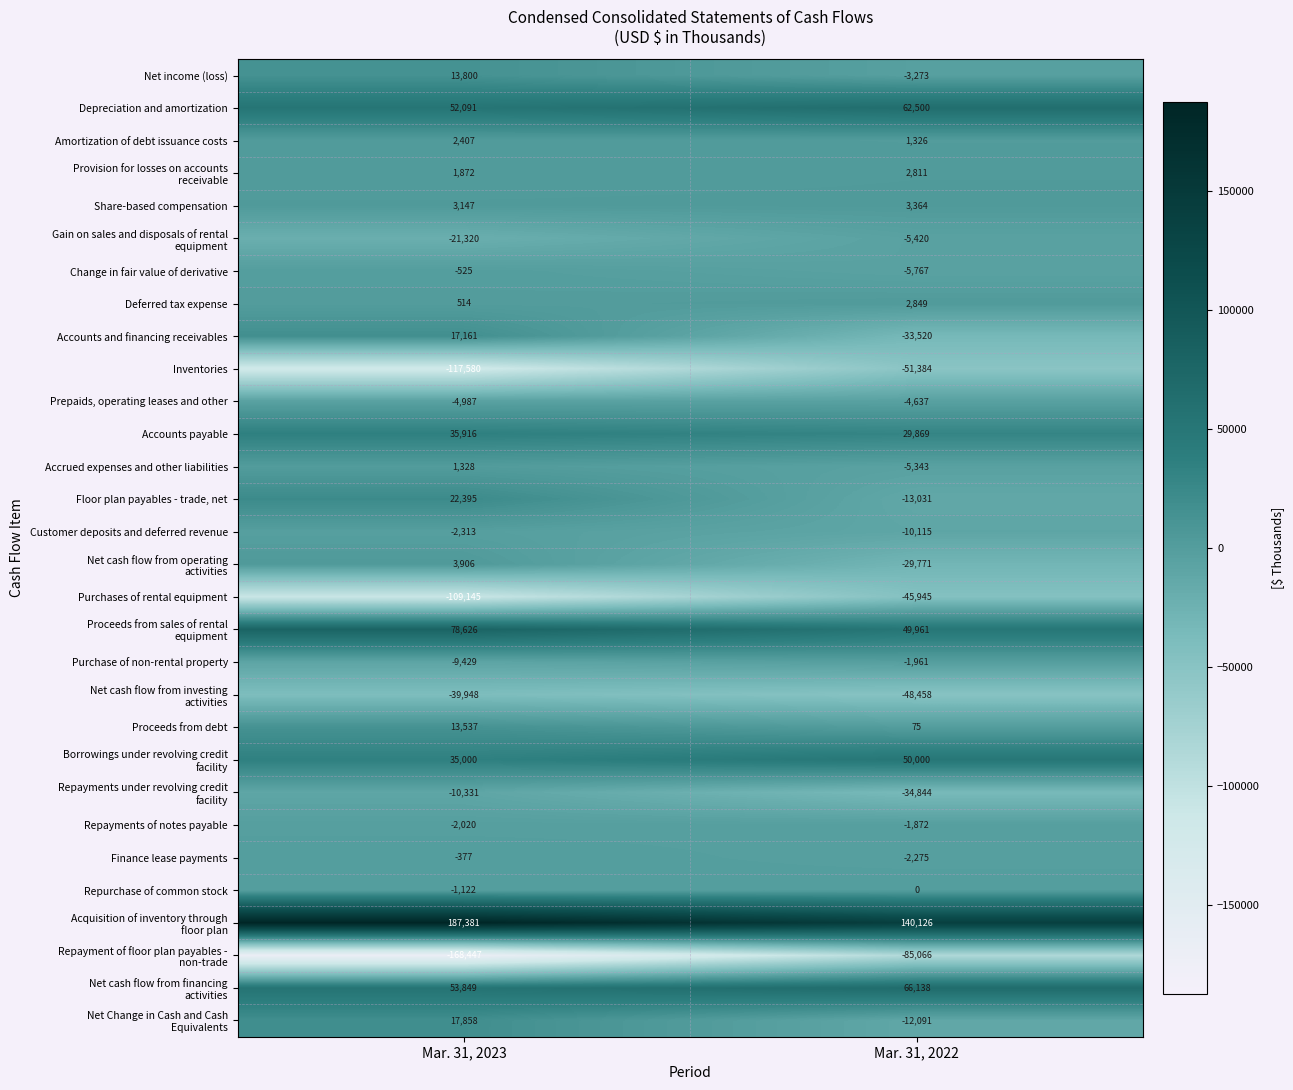

What is the difference between the highest and lowest values at Mar. 31, 2022?

225192